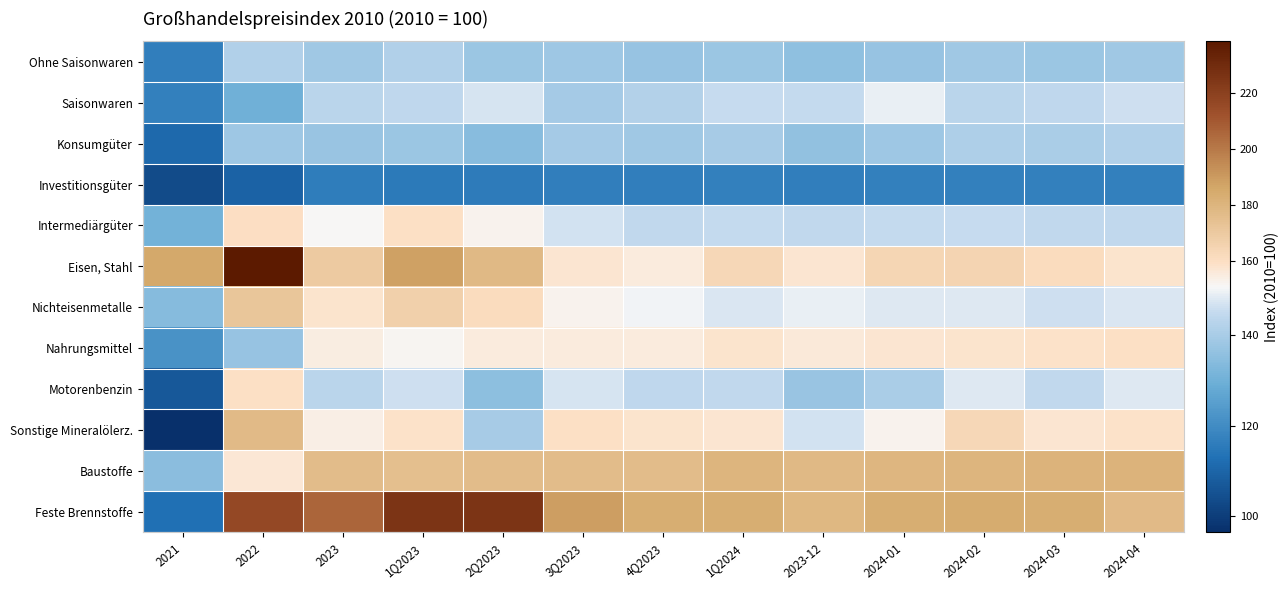

At which category is the sum across all series the highest?

2022